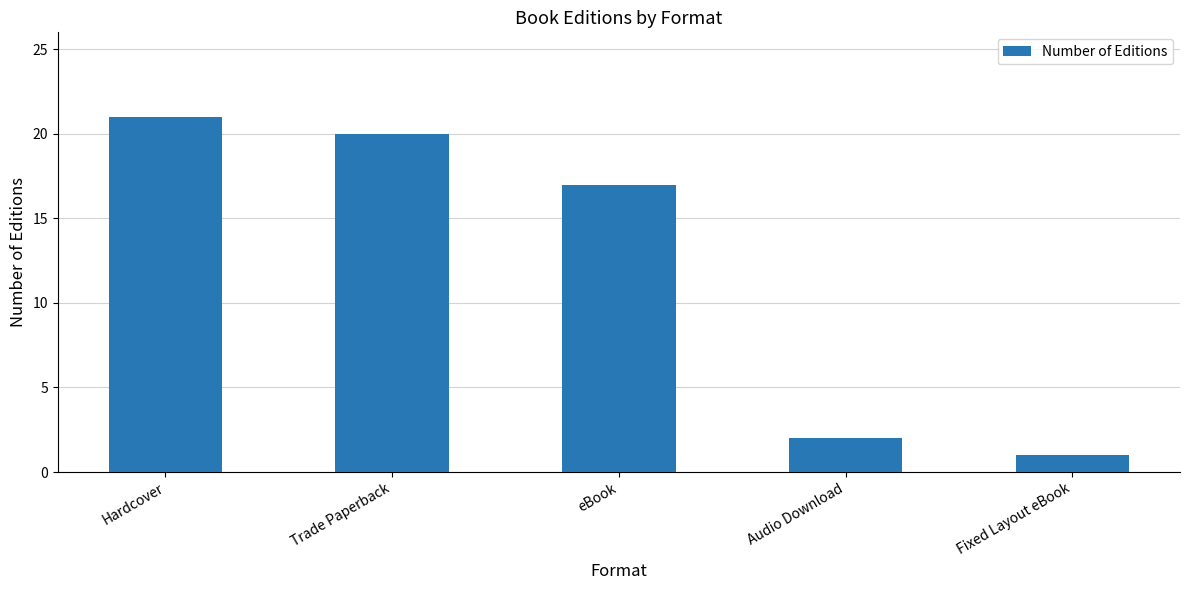

What is the ratio of the value at Hardcover to the value at Fixed Layout eBook?

21.0